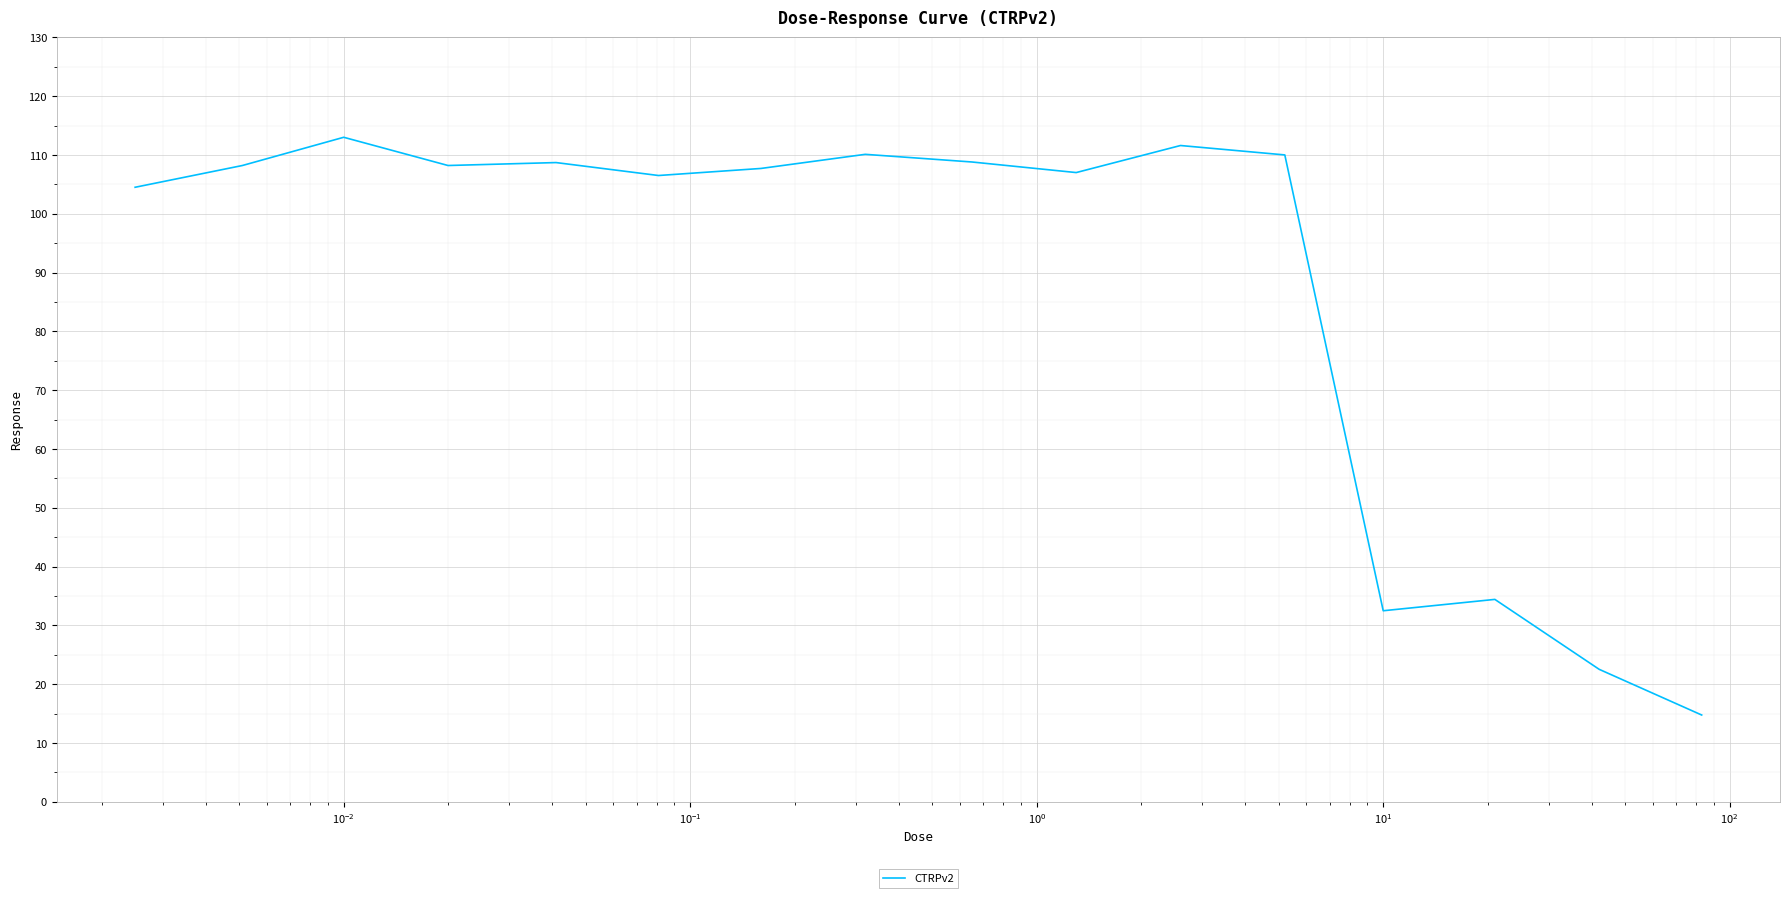

What is the difference between the maximum and minimum values?

98.2